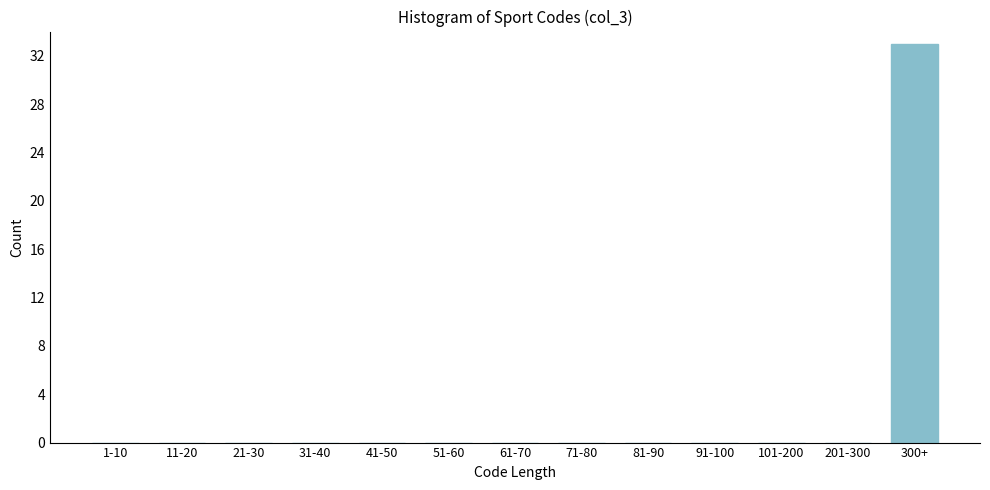

Reading right to left, extract all data points from this chart.

300+=33	201-300=0	101-200=0	91-100=0	81-90=0	71-80=0	61-70=0	51-60=0	41-50=0	31-40=0	21-30=0	11-20=0	1-10=0